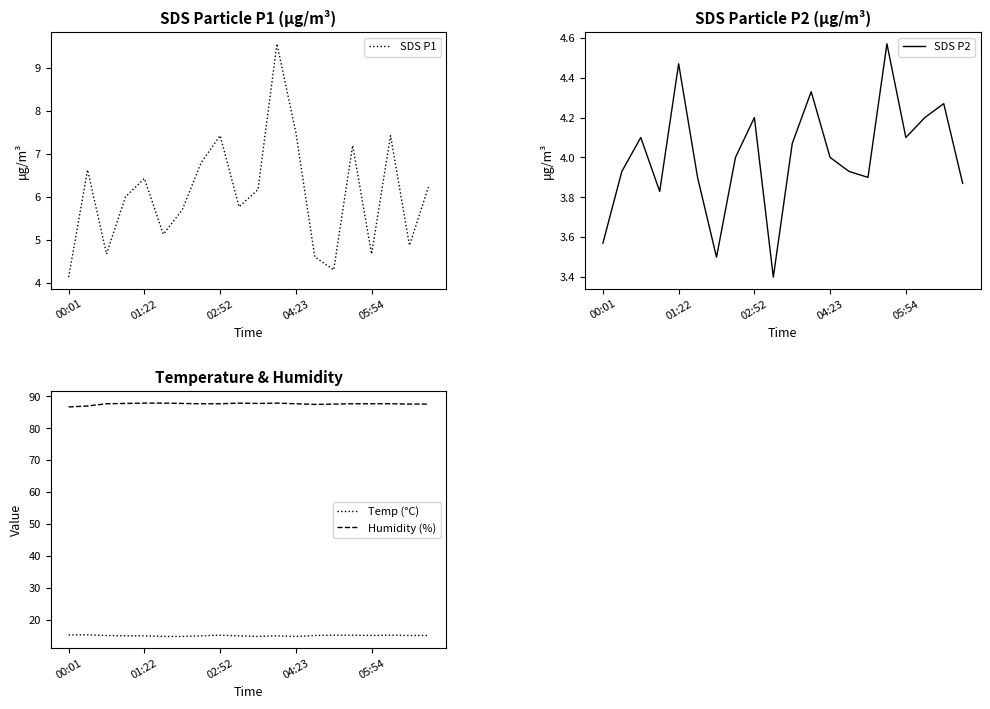

Which series changed the most between 10 and 19?

Temp (°C)